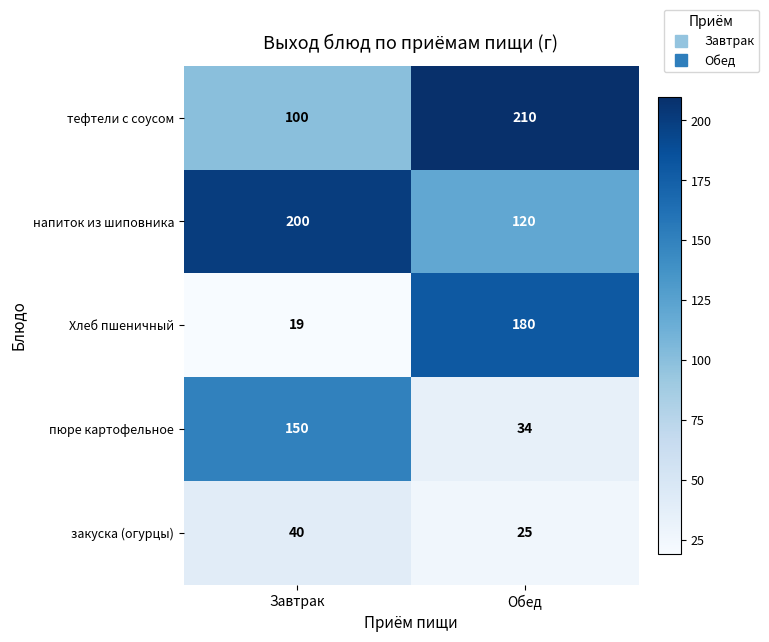

Which series has the widest spread of values?

Хлеб пшеничный